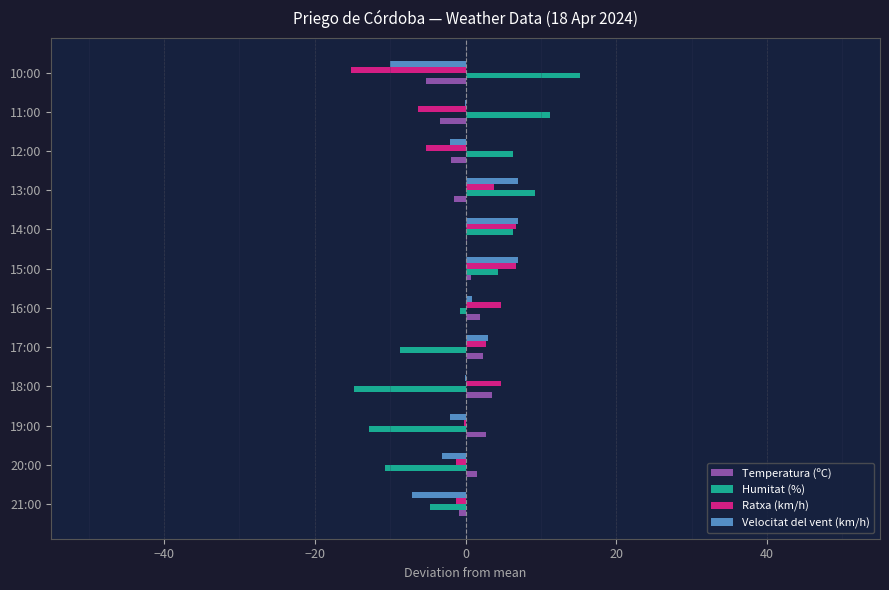

Which category has the highest value in the Humitat (%) series?

10:00